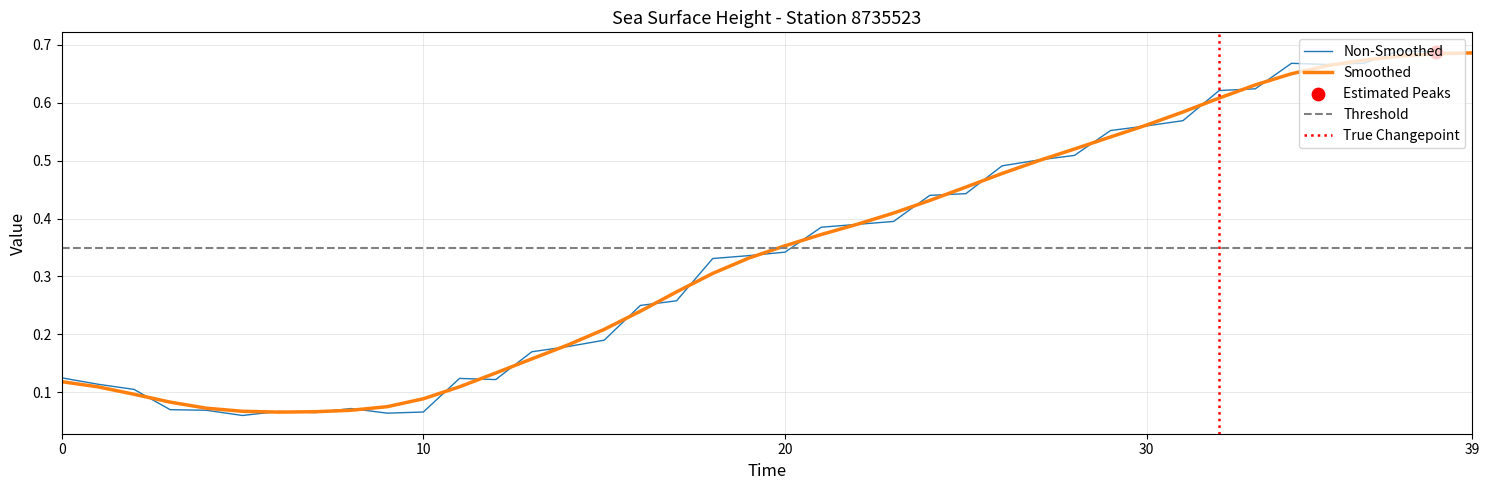

Between 25 and 26, which is larger?

26